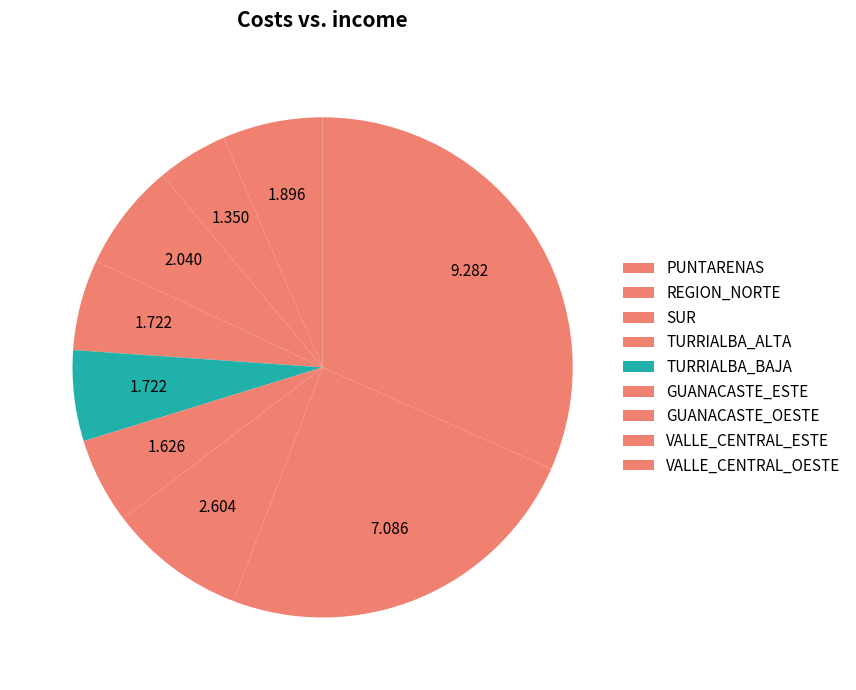

Is VALLE_CENTRAL_OESTE the majority of the pie?

No